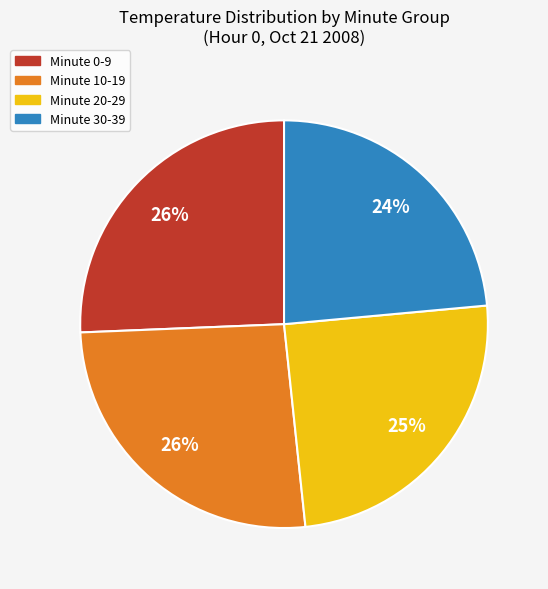

The Minute 0-9 slice represents 26% of the pie. True or false?

True